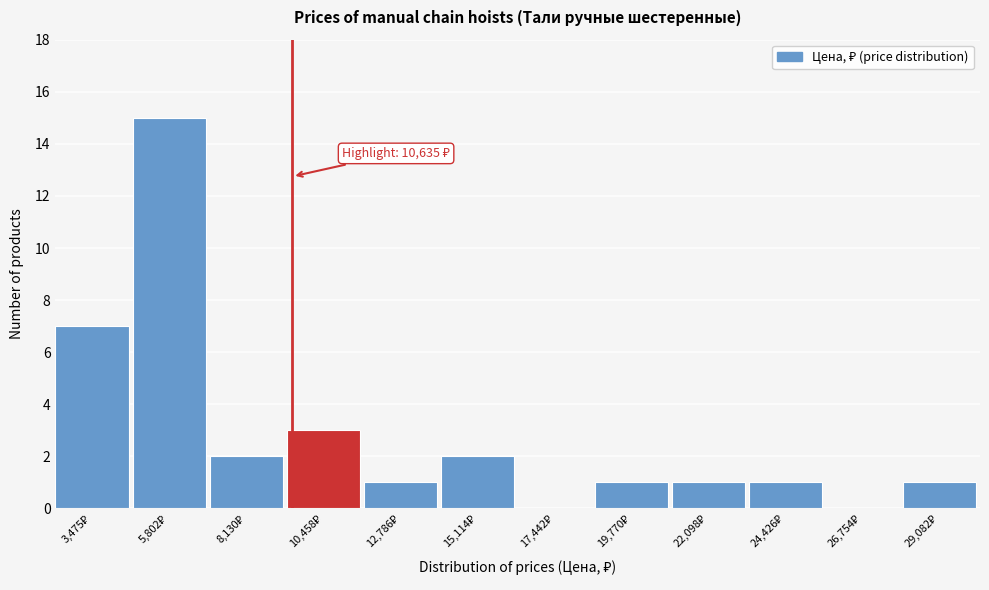

What is the maximum value shown in the chart?

15